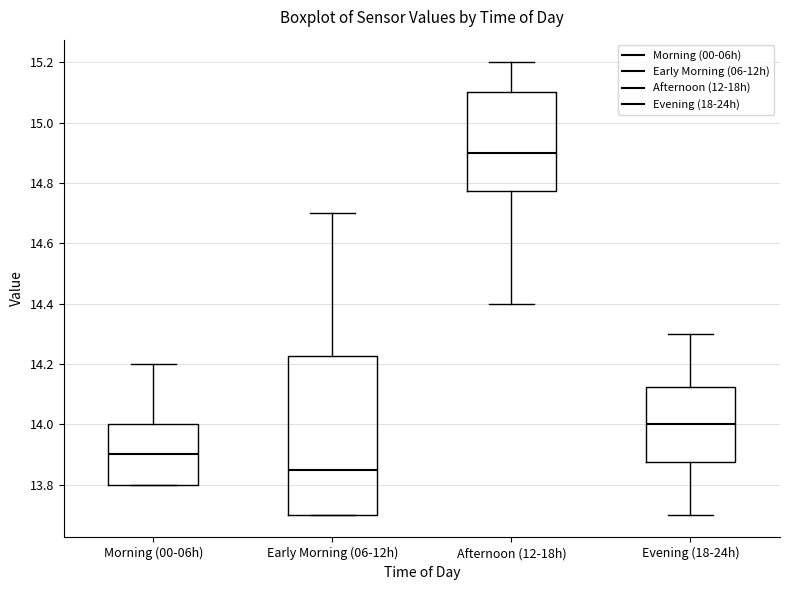

Where does the median line of the box for Early Morning (06-12h) sit on the y-axis? The values are not printed on the chart, so give them approximately, as read against the axis.

13.86